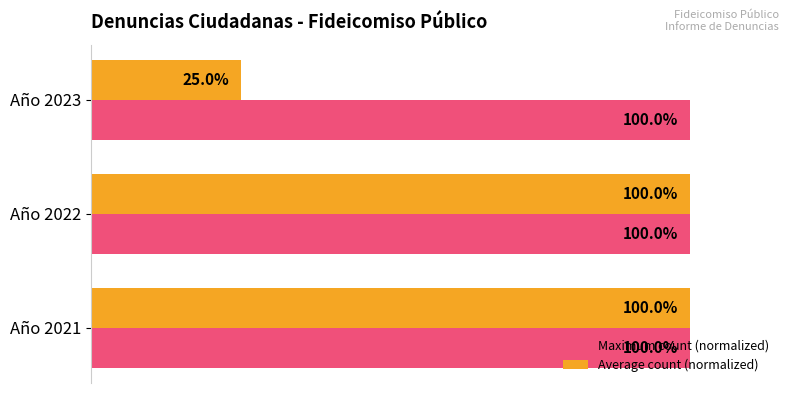

Which series has the widest spread of values?

Average count (normalized)